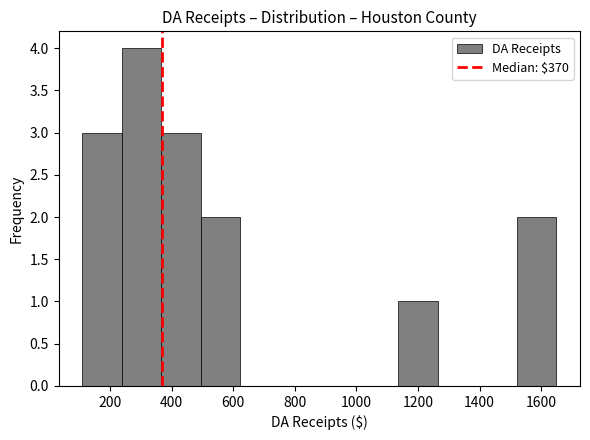

Reading left to right, list every bar in this chart as the range it spans on the x-axis followed by its height. Neither the bar edges nor the heights are printed on the chart, so give them approximately, as read against the axes.

120 to 240: 3
240 to 360: 4
360 to 500: 3
500 to 620: 2
620 to 760: 0
760 to 880: 0
880 to 1000: 0
1000 to 1140: 0
1140 to 1260: 1
1260 to 1400: 0
1400 to 1520: 0
1520 to 1640: 2